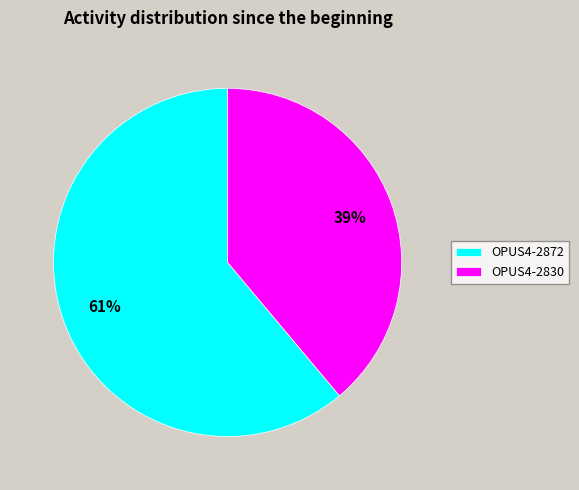

True or false: OPUS4-2872 accounts for 53% of the total.

False